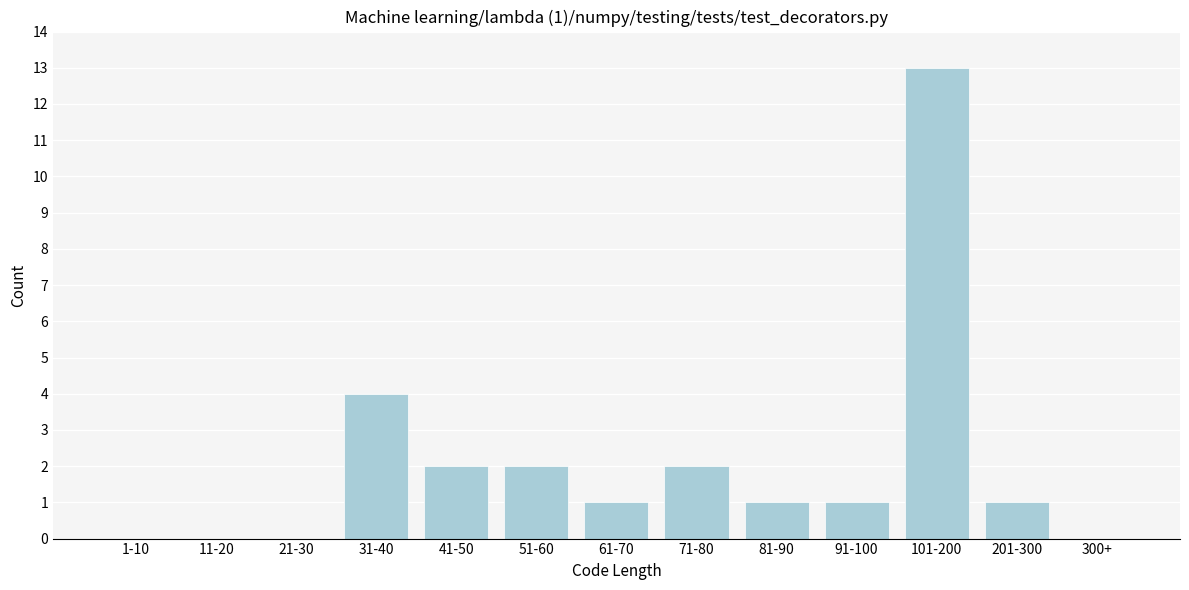

Reading right to left, extract all data points from this chart.

300+=0	201-300=1	101-200=13	91-100=1	81-90=1	71-80=2	61-70=1	51-60=2	41-50=2	31-40=4	21-30=0	11-20=0	1-10=0